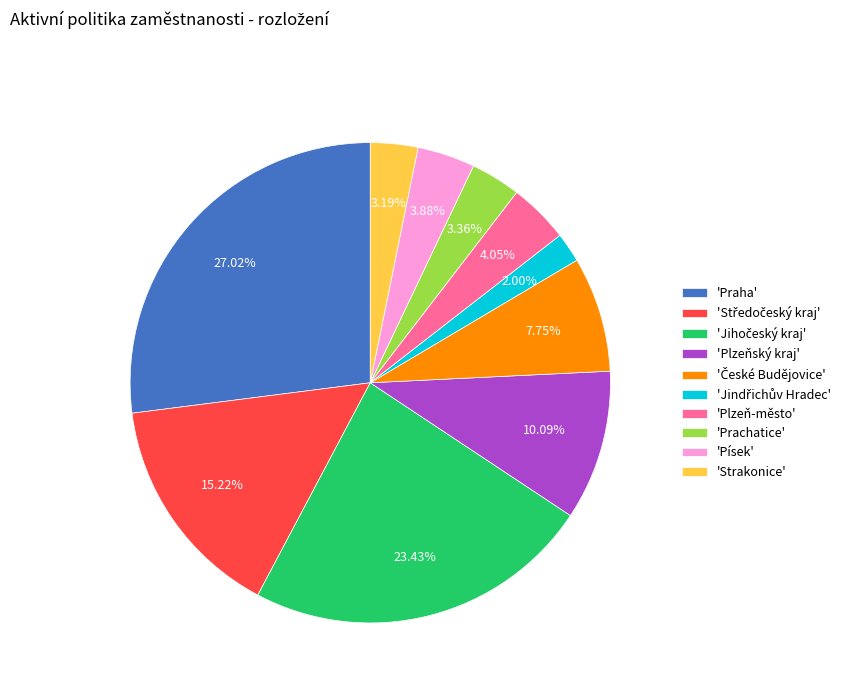

Which category has the biggest portion of the pie?

'Praha'